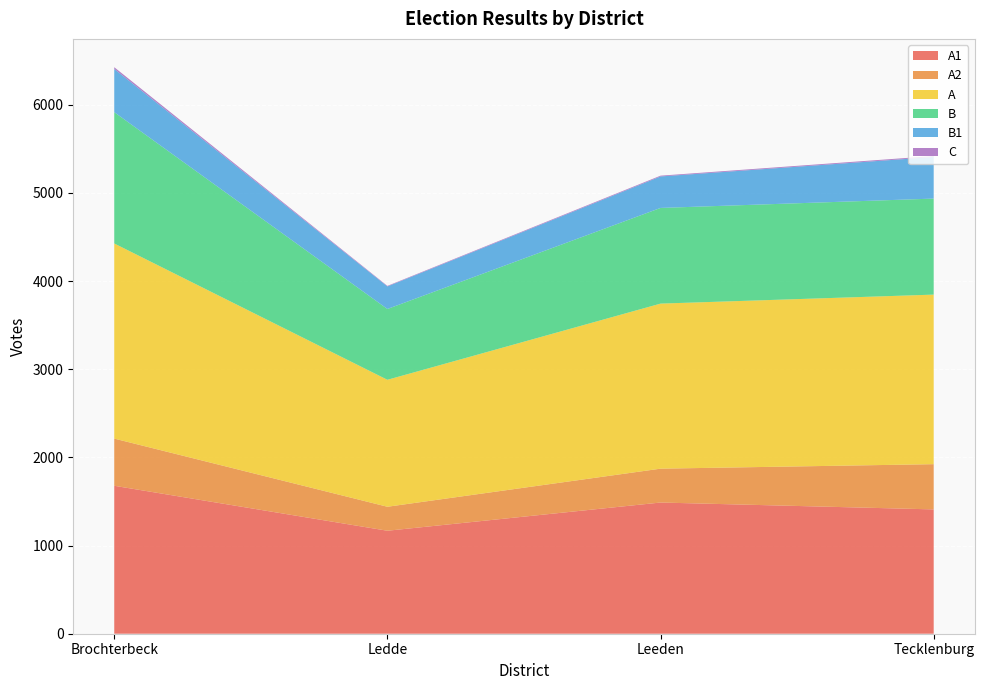

Reading left to right, list all the values displayed in this chart.

A1: 1678	1168	1488	1410
A2: 535	272	384	513
A: 2213	1440	1872	1923
B: 1489	803	1085	1089
B1: 490	256	357	472
C: 20	6	9	11